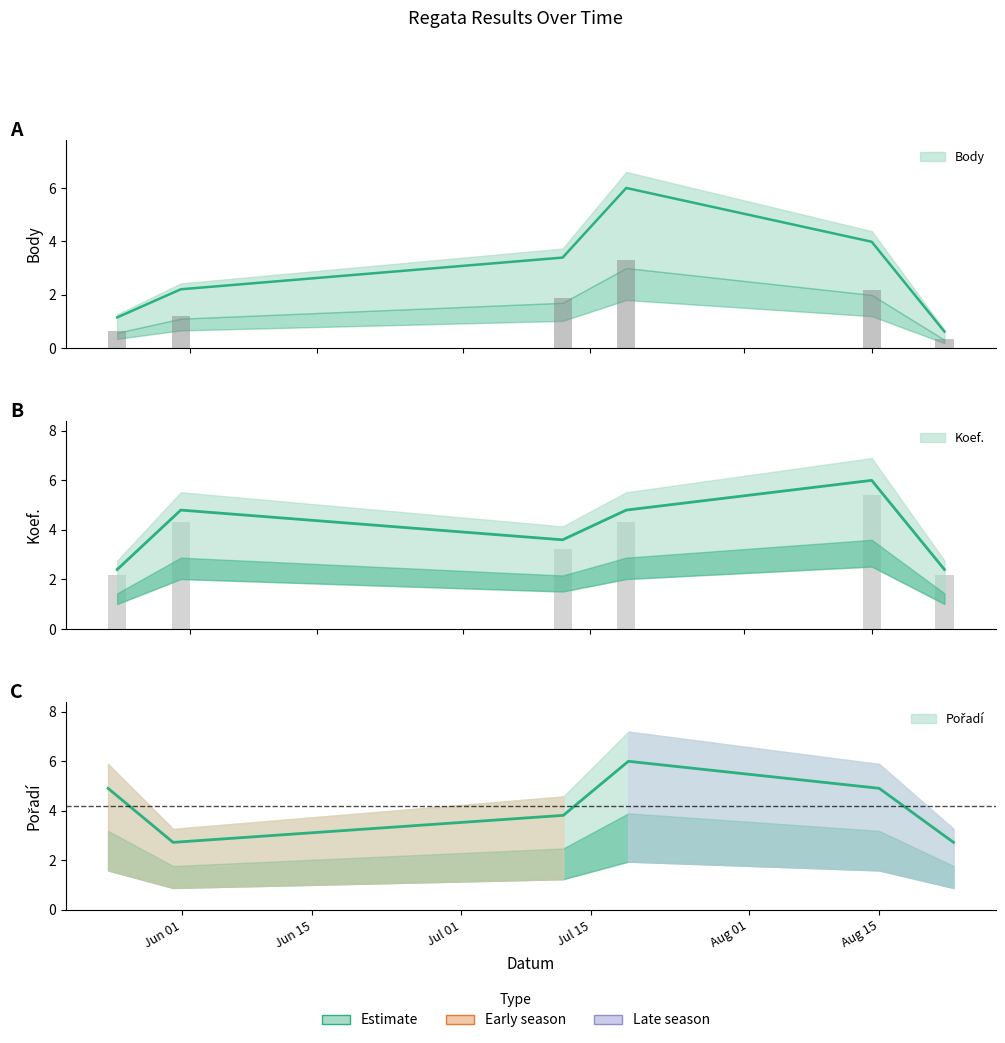

What is the difference between the Pořadí values at 2014-07-12 and 2014-08-23?

1.1